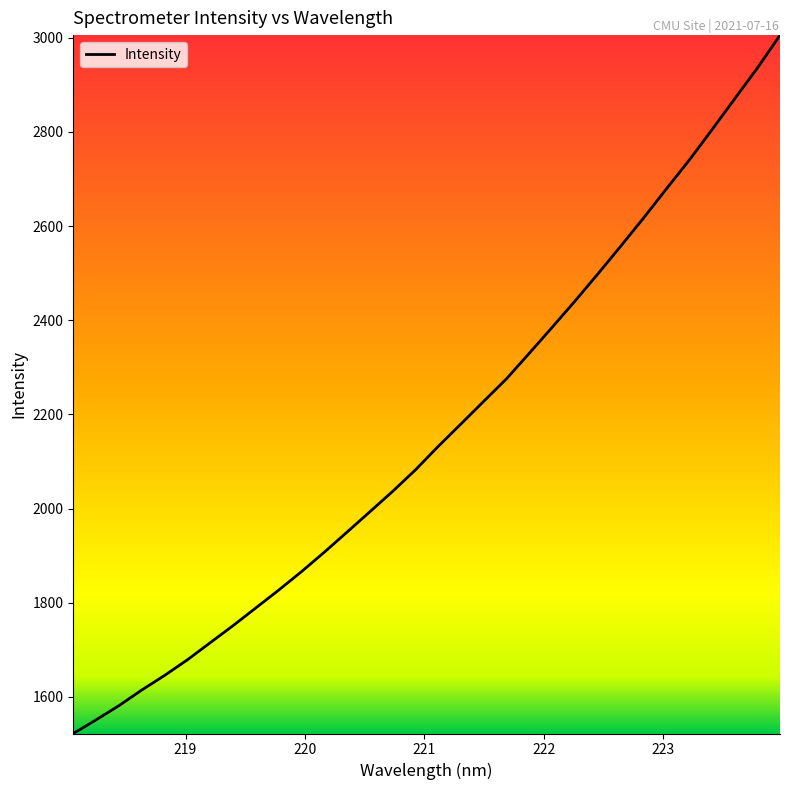

What is the maximum value shown in the chart?

3005.4